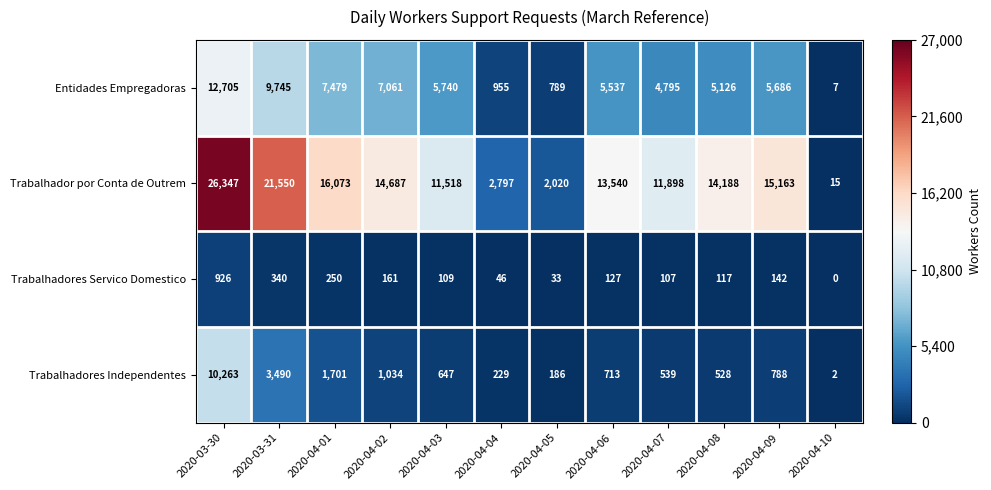

Between 2020-04-03 and 2020-04-05, which series saw the biggest shift?

Trabalhador por Conta de Outrem